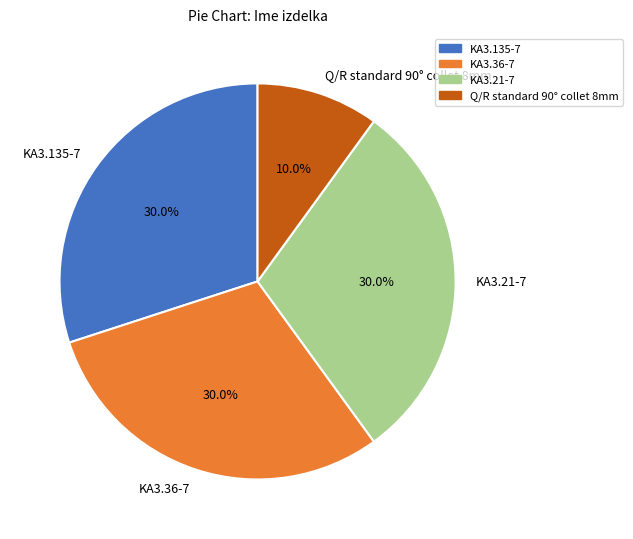

Does KA3.21-7 account for over 50% of the chart?

No